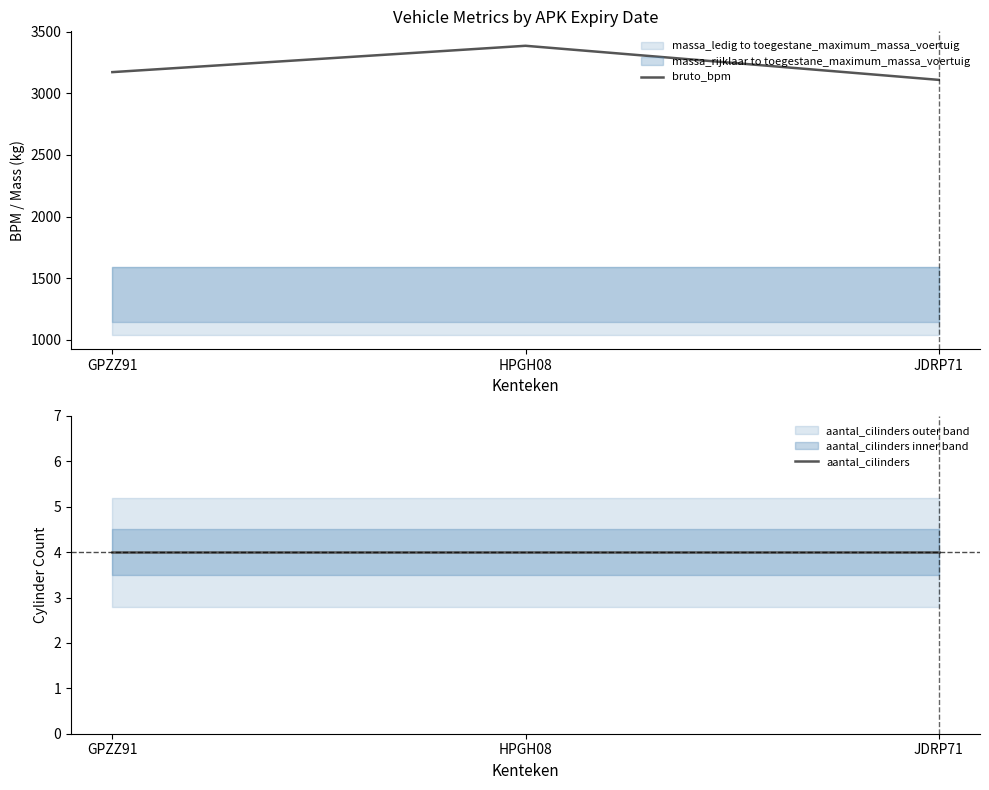

How many bruto_bpm values are between 3110 and 3387?

3